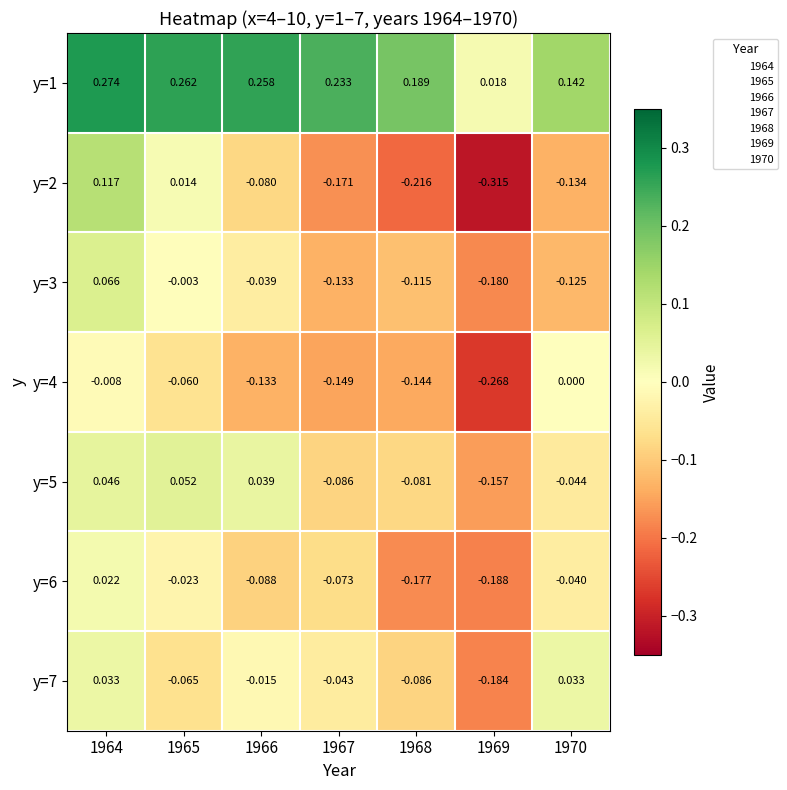

At which category is the sum across all series the highest?

1964